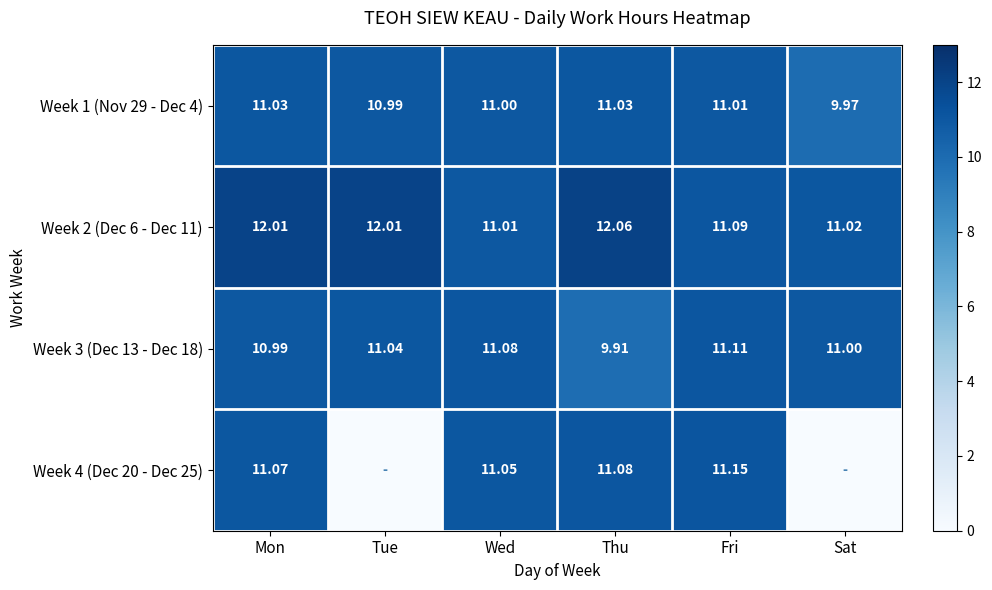

Is the value of Week 2 (Dec 6 - Dec 11) at Sat greater than the value of Week 1 (Nov 29 - Dec 4) at Tue?

Yes